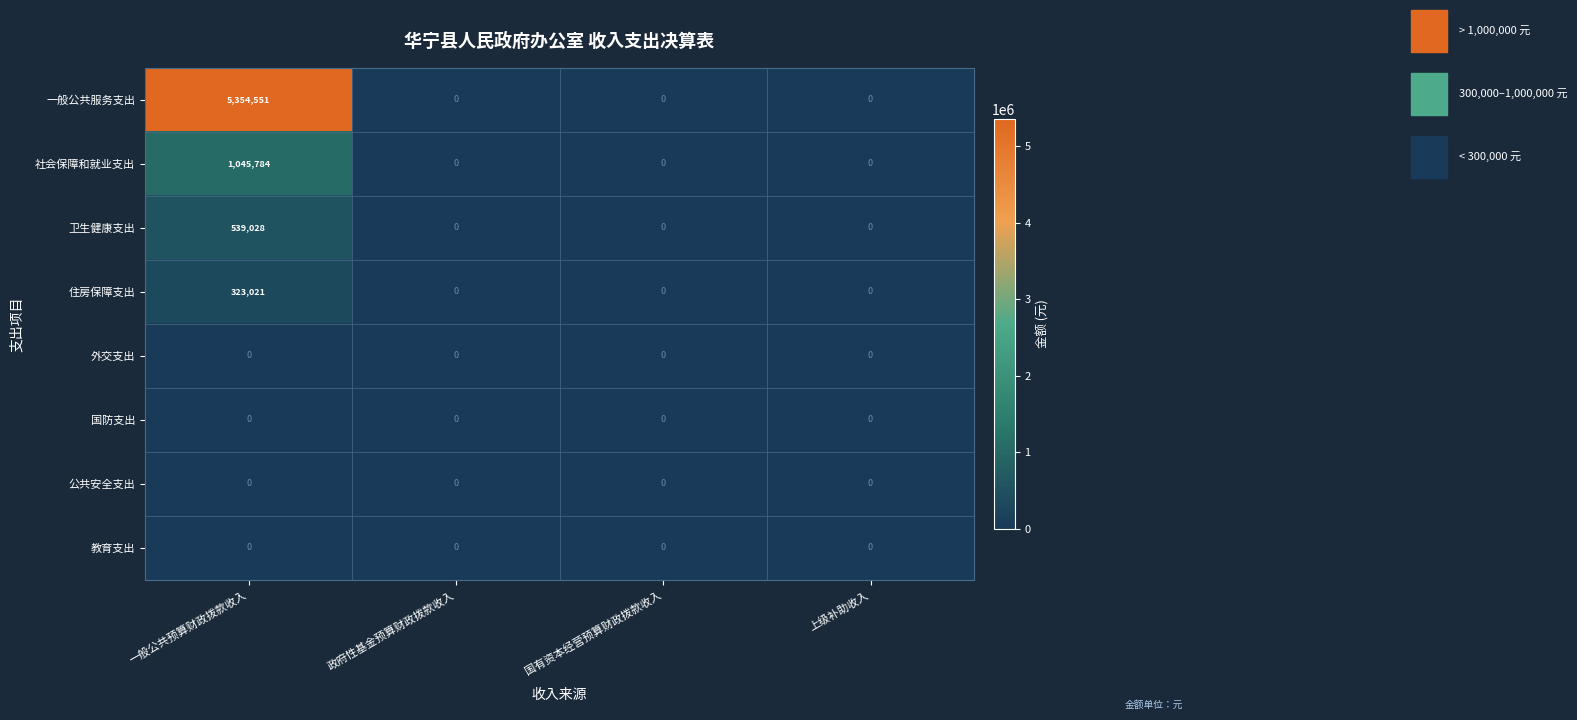

The 一般公共服务支出 series shows 0 at 上级补助收入. True or false?

True